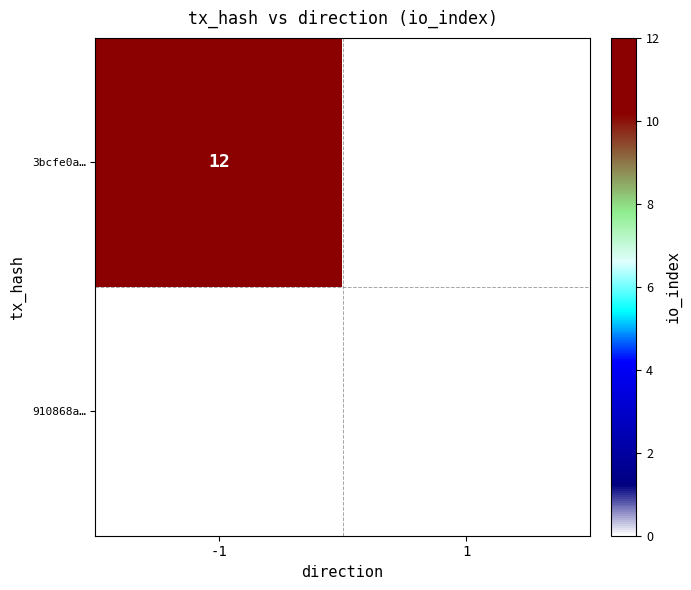

True or false: 3bcfe0a… has a value of 8 at -1.

False